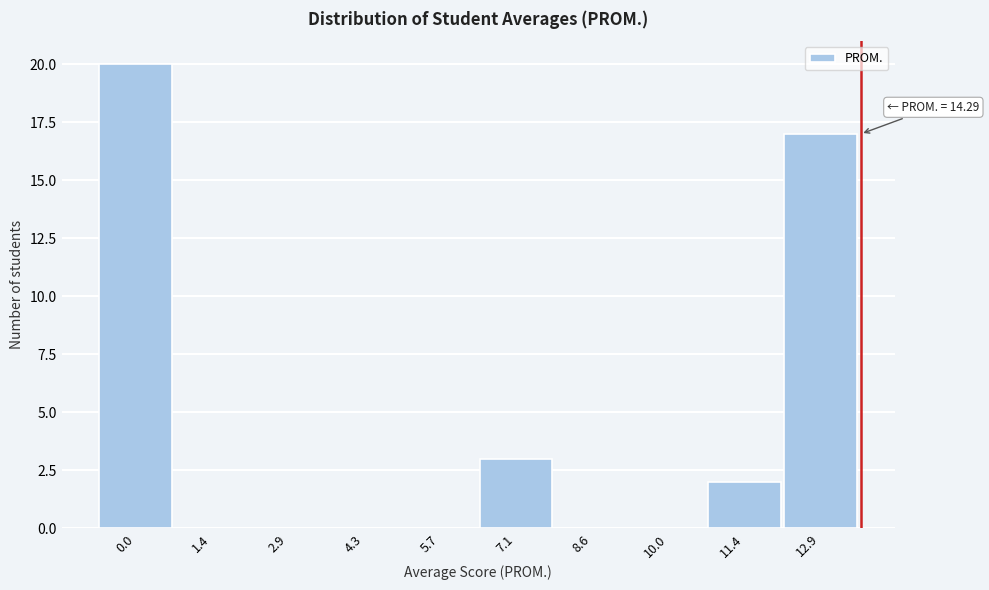

Reading right to left, what are all the values shown in this chart?

12.9=17	11.4=2	10.0=0	8.6=0	7.1=3	5.7=0	4.3=0	2.9=0	1.4=0	0.0=20